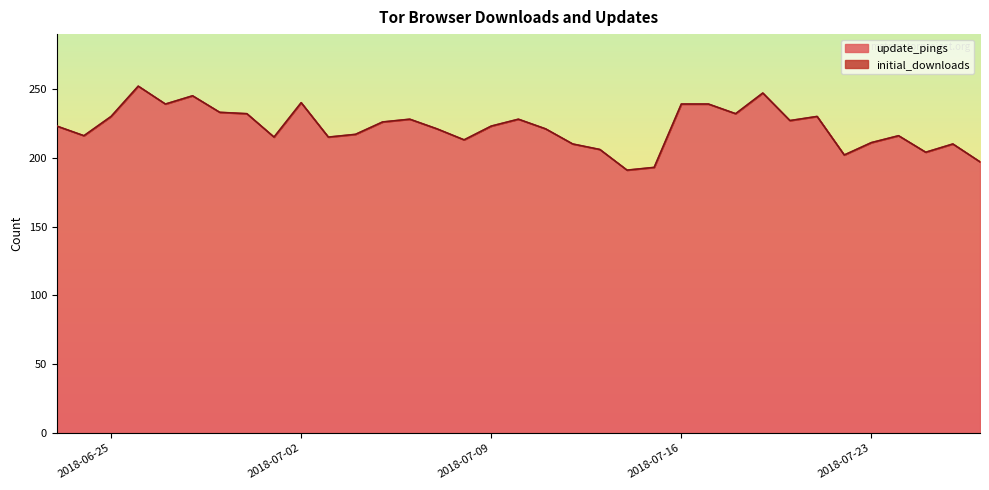

Approximately how many times larger is the value at 2018-07-21 compared to 2018-07-03?

1.1